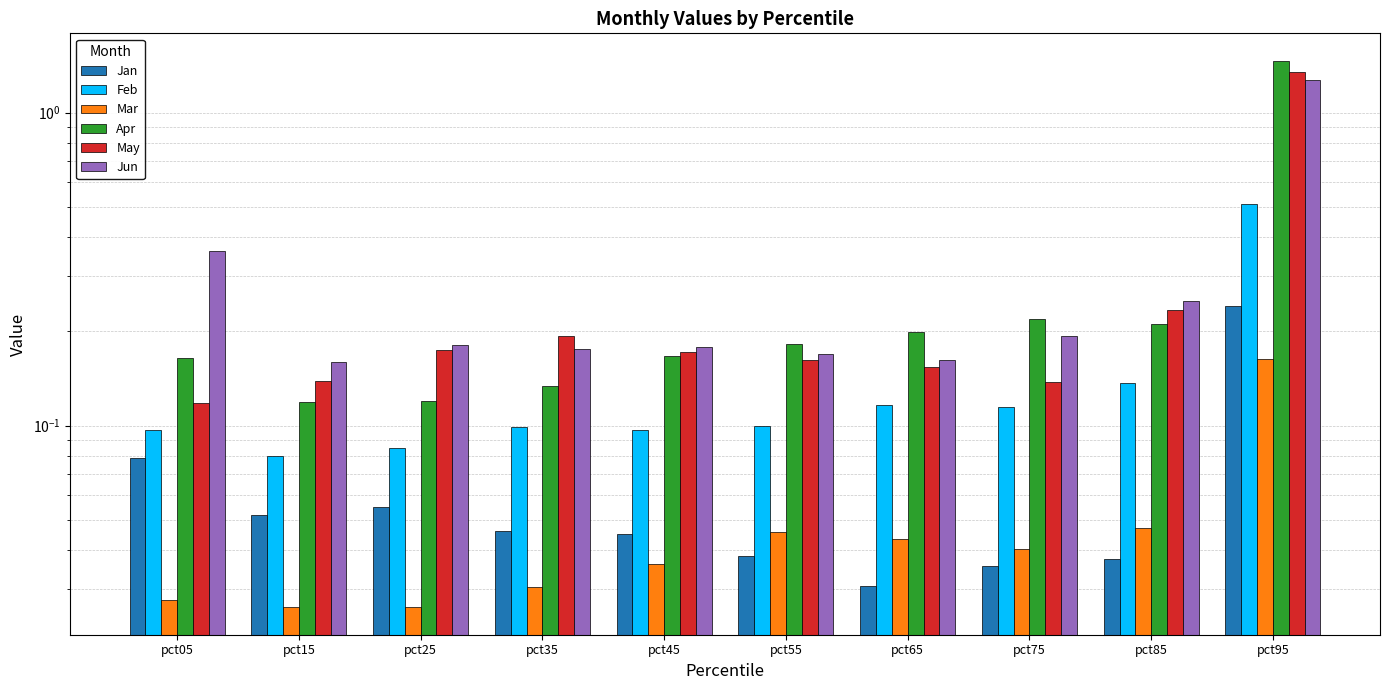

How many bars are there in total?

60